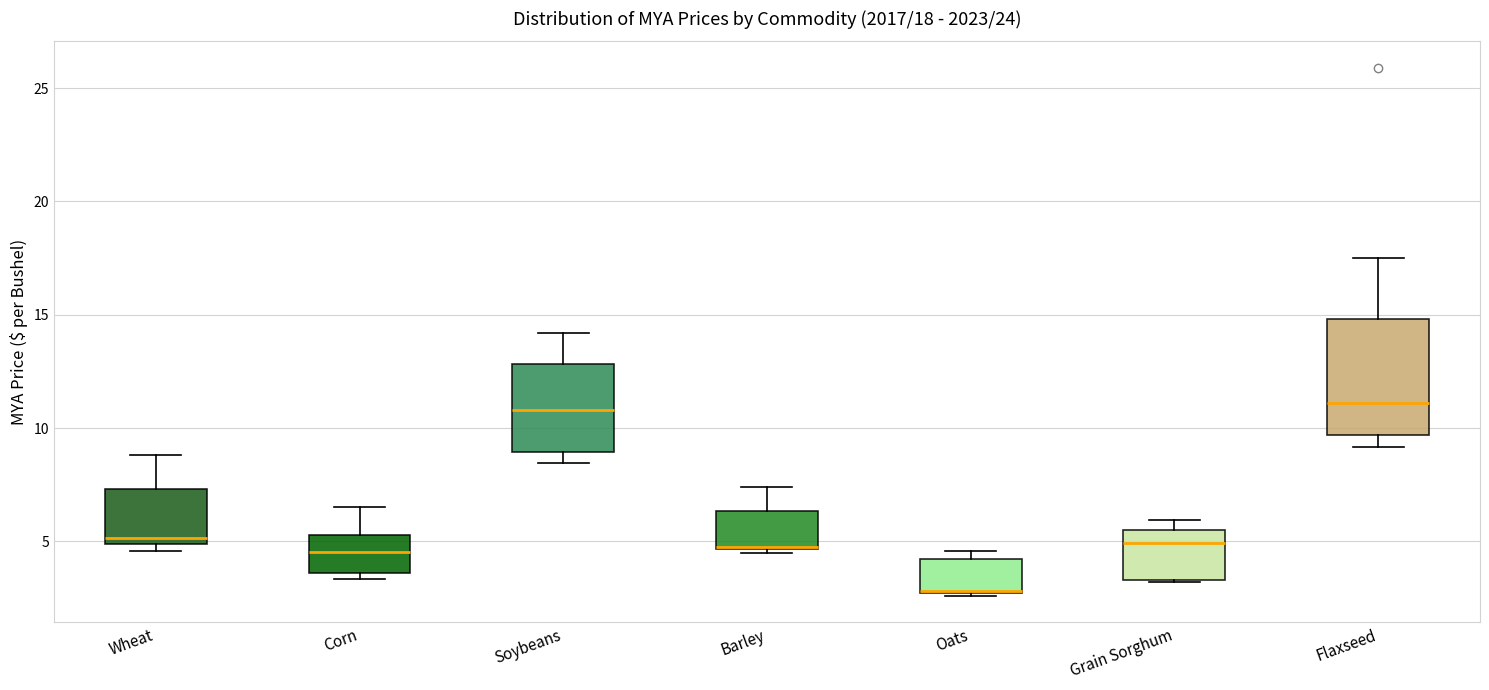

Comparing the boxes themselves (not the whiskers), which one is the tallest?

Flaxseed